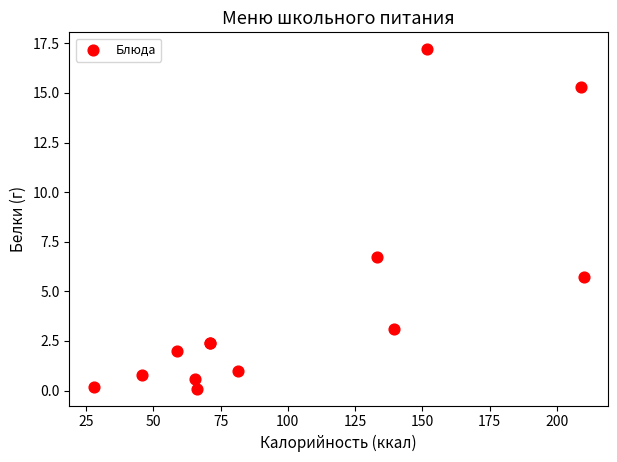

What Y value in the scatter plot is closest to 8?

6.7